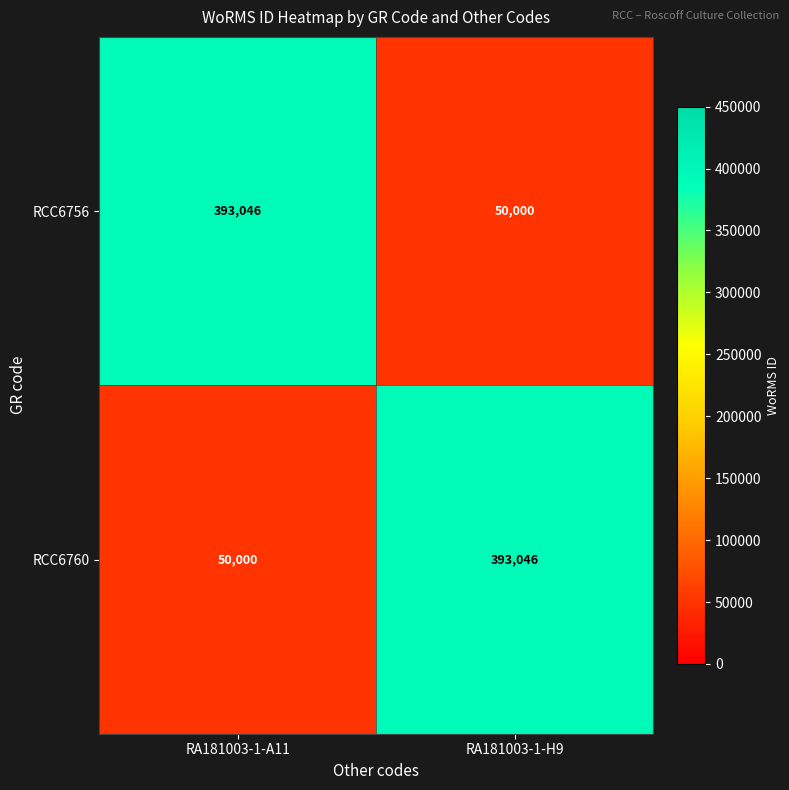

What is the difference between the highest and lowest values at RA181003-1-A11?

343046